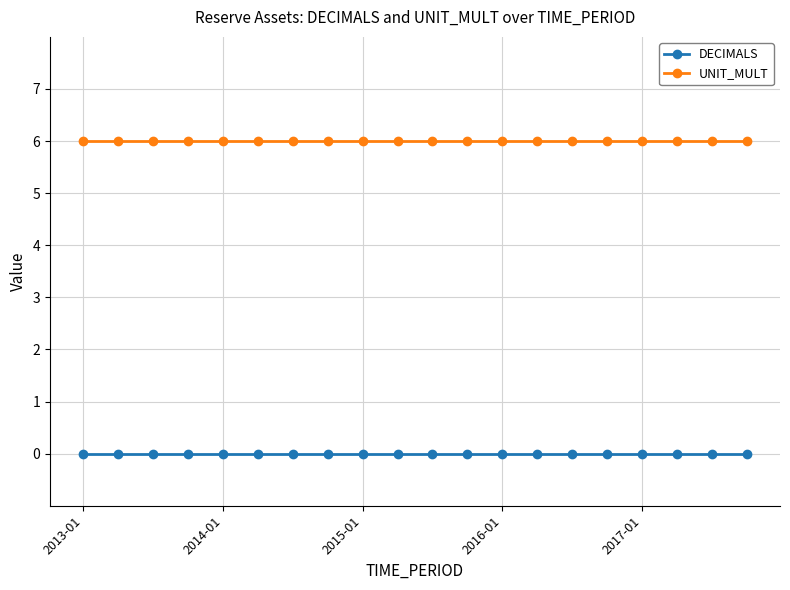

True or false: DECIMALS and UNIT_MULT intersect in this chart.

False